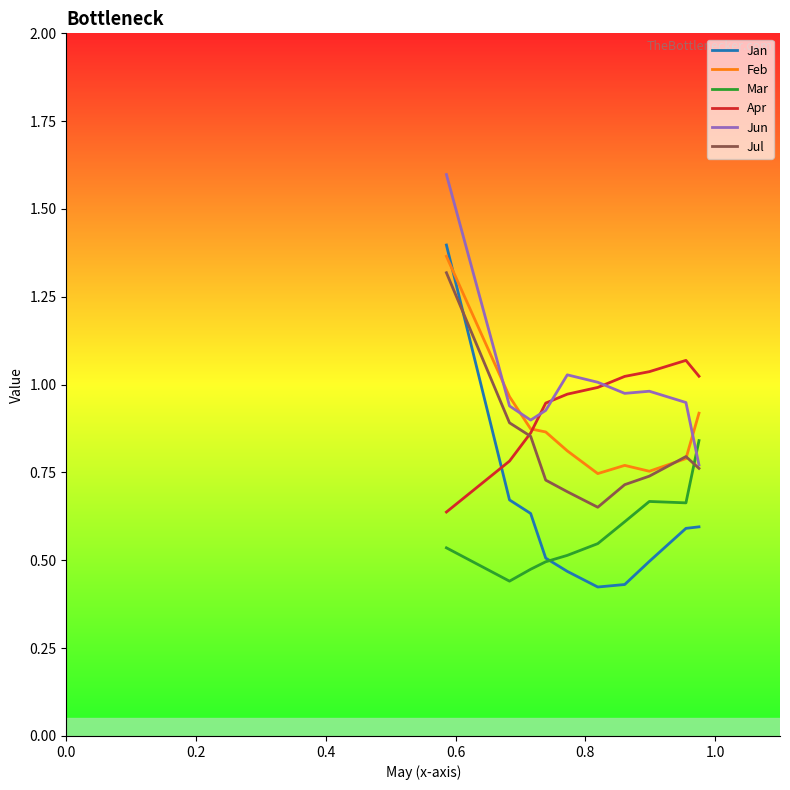

Which series has the largest range (max minus min)?

Jan